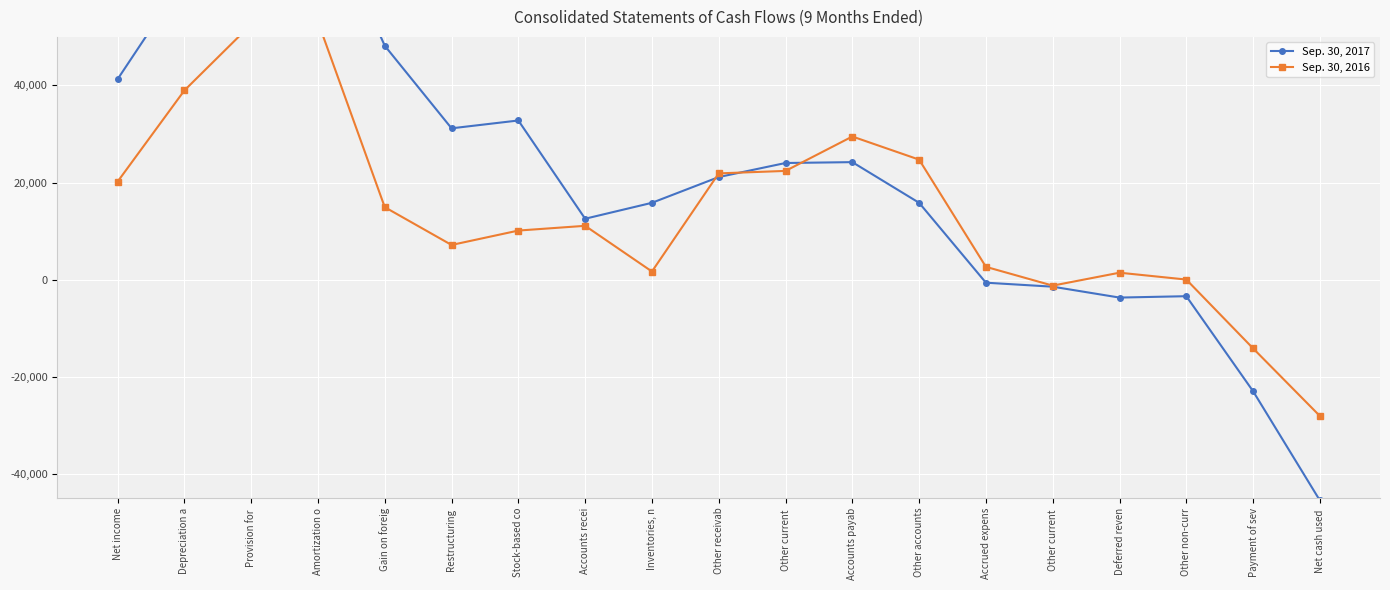

At which label is Sep. 30, 2017 closest to 16643?

Other accounts